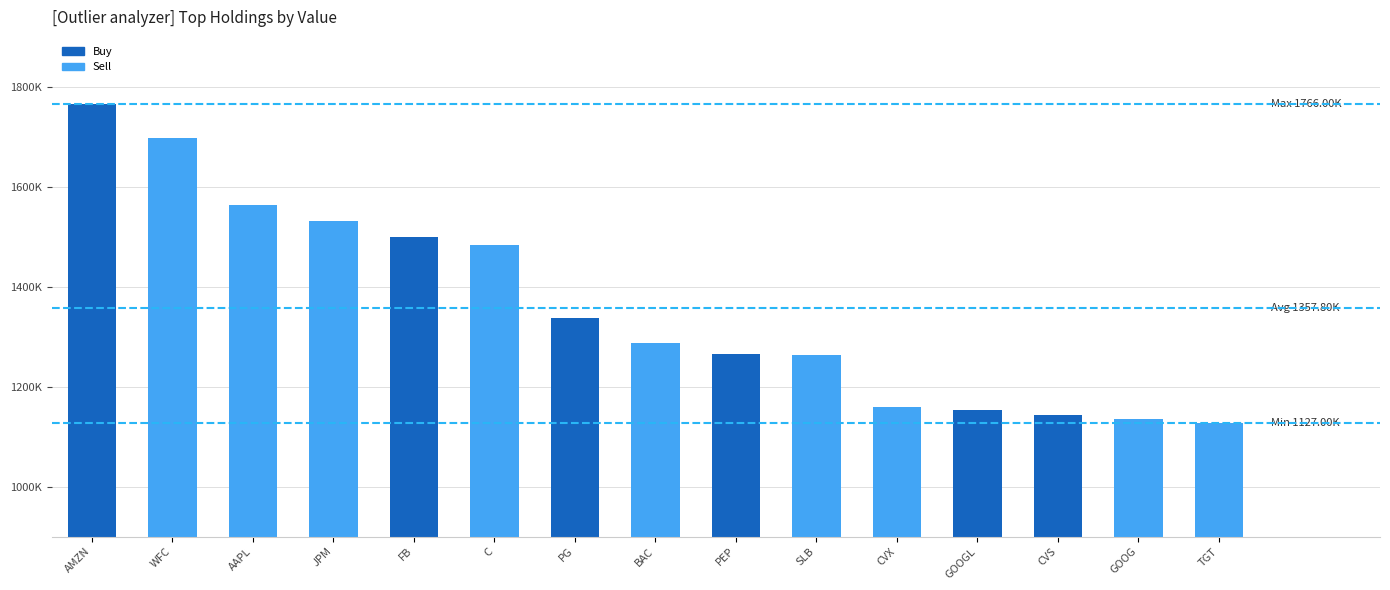

Reading left to right, extract all data points from this chart.

AMZN=1766000	WFC=1697000	AAPL=1564000	JPM=1532000	FB=1499000	C=1483000	PG=1337000	BAC=1288000	PEP=1266000	SLB=1263000	CVX=1159000	GOOGL=1153000	CVS=1144000	GOOG=1135000	TGT=1127000